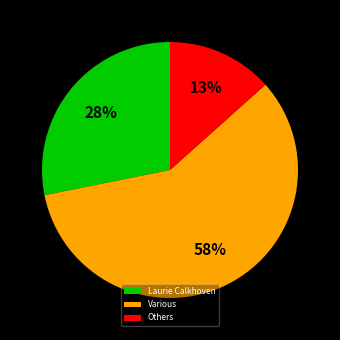

Is there any slice that represents more than half of the pie?

Yes